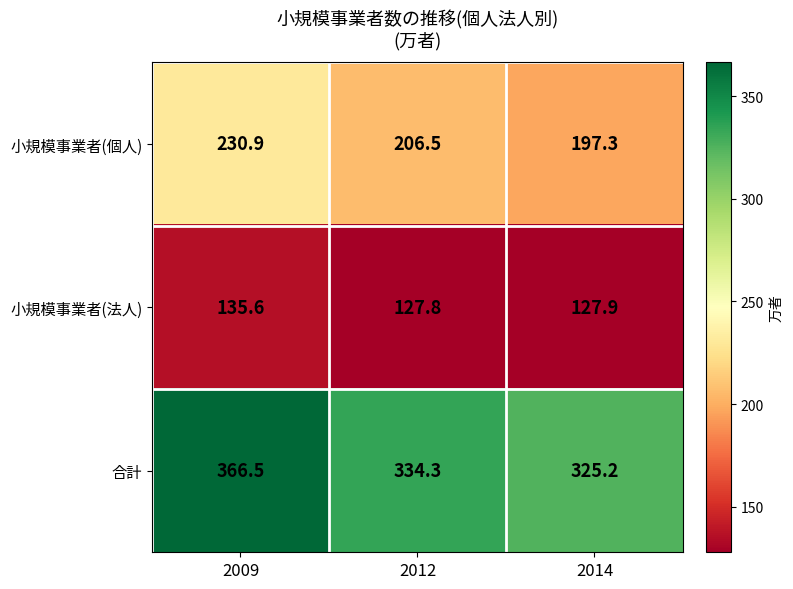

Reading right to left, list all the values displayed in this chart.

小規模事業者(個人): 2014=197.3	2012=206.5	2009=230.9
小規模事業者(法人): 2014=127.9	2012=127.8	2009=135.6
合計: 2014=325.2	2012=334.3	2009=366.5